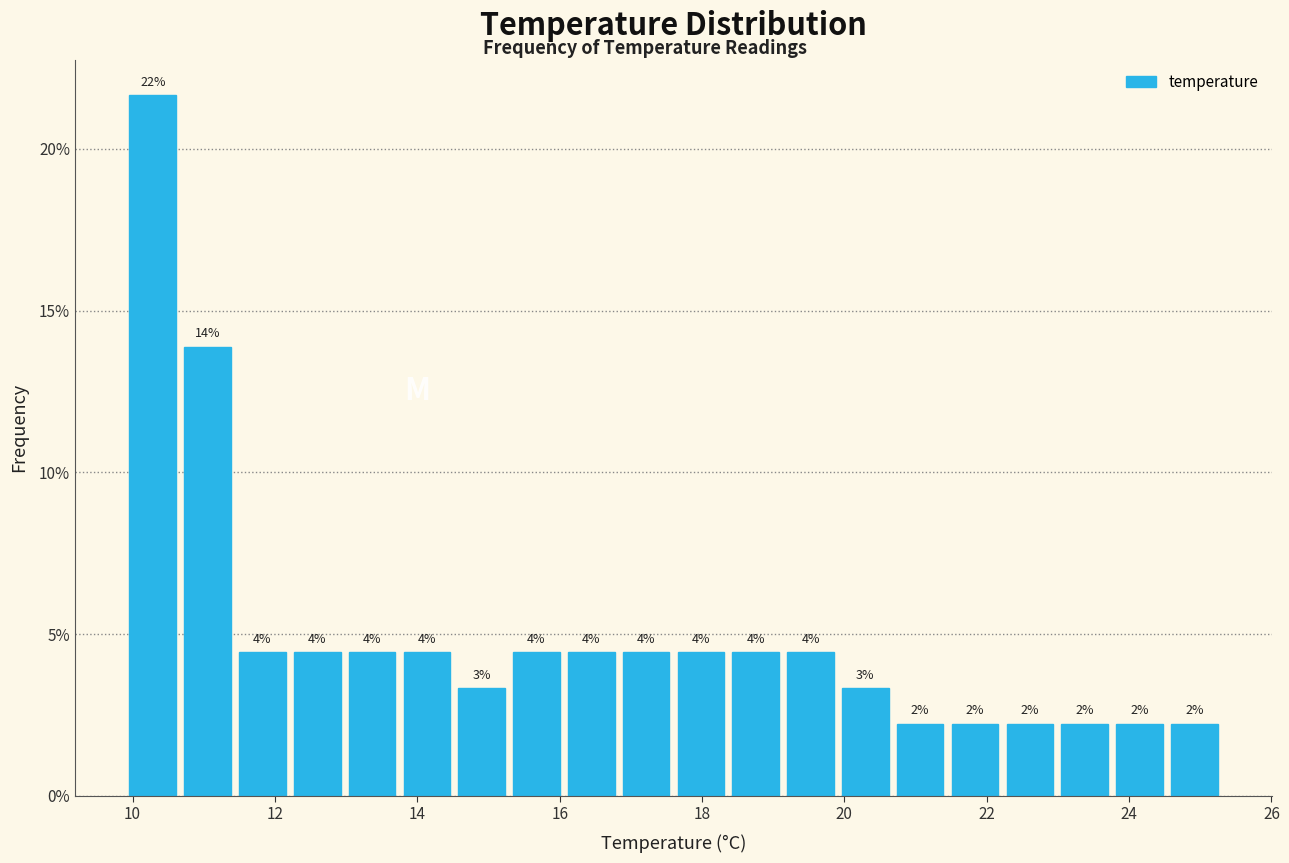

Around what value on the x-axis is the tallest bar? Give the approximate position of its centre, as read against the axis.

10.2